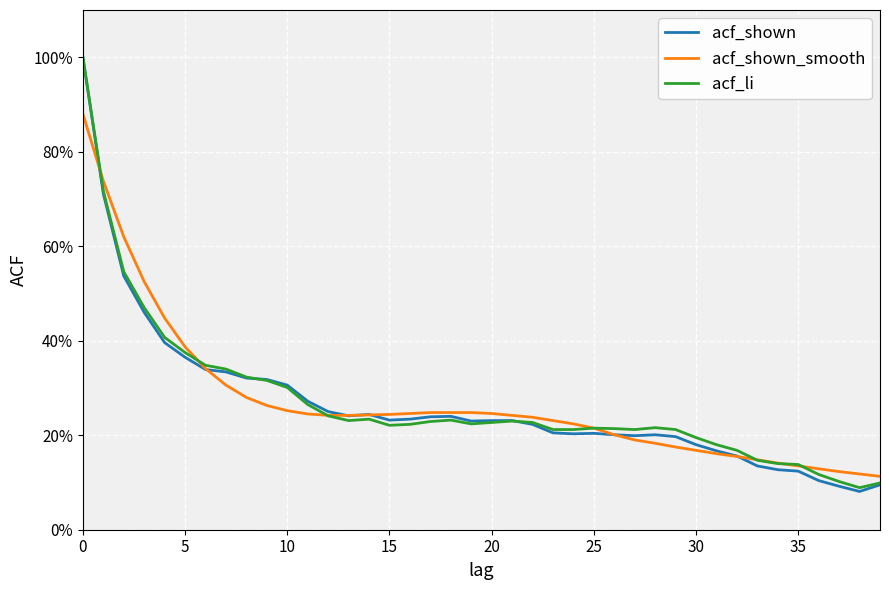

What is the difference between the maximum and minimum values in the acf_li series?

0.9